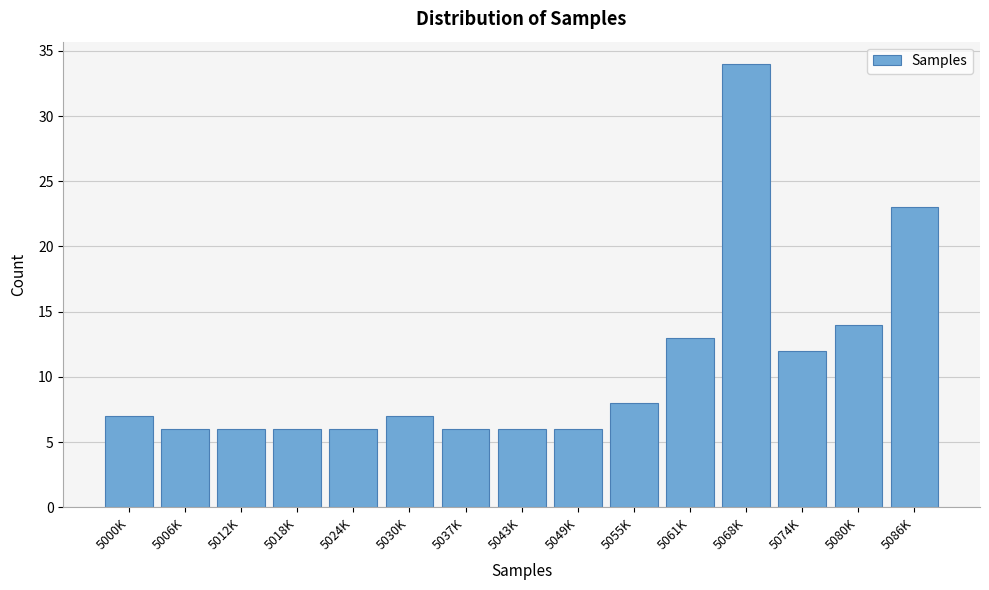

Reading left to right, list all the values displayed in this chart.

7	6	6	6	6	7	6	6	6	8	13	34	12	14	23